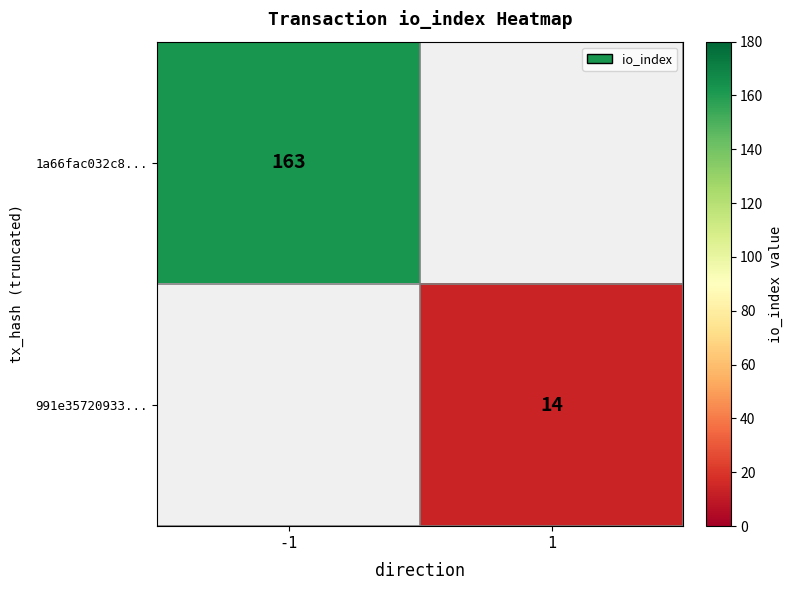

The value of 991e35720933... at 1 is 19. True or false?

False